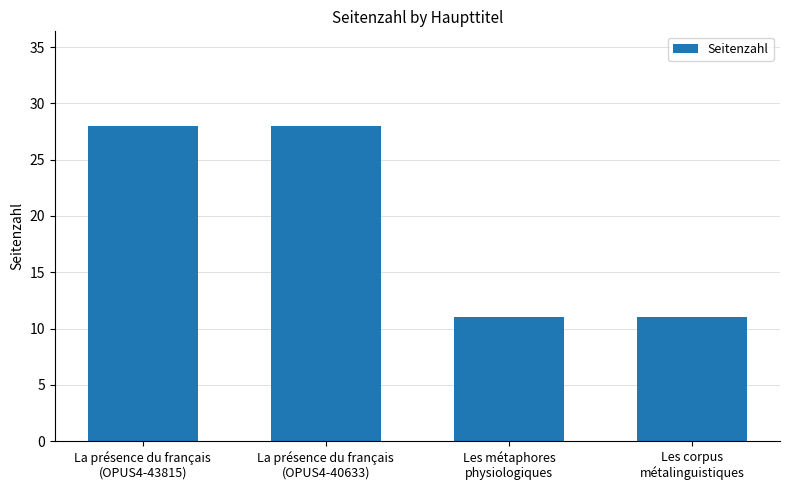

What is the average value?

20